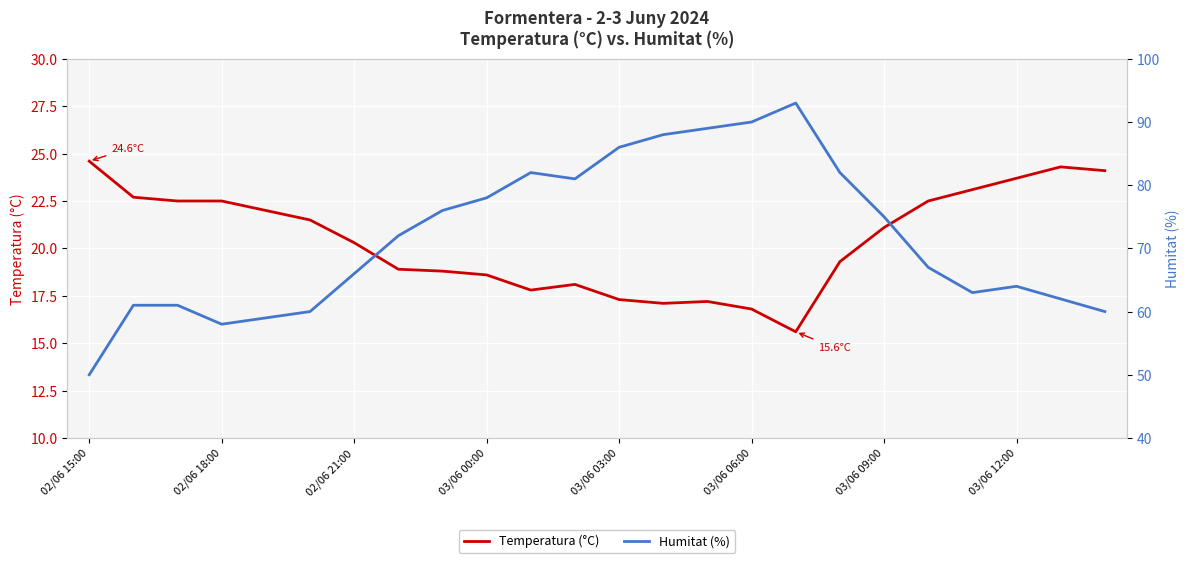

What is the approximate value of Humitat (%) at 13?

88.0